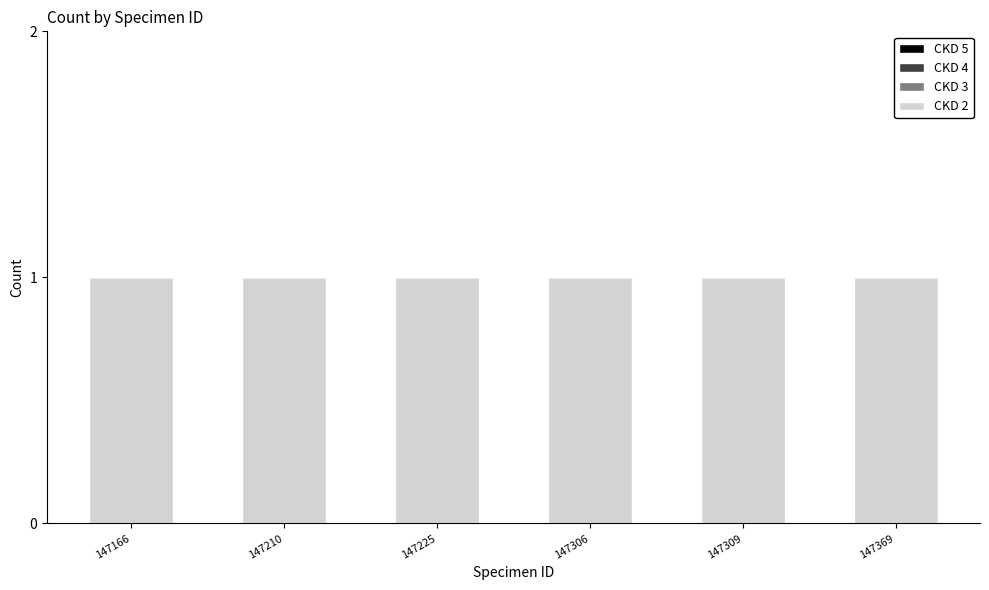

Reading left to right, extract all data points from this chart.

CKD 2: 147166=1	147210=1	147225=1	147306=1	147309=1	147369=1
CKD 3: 147166=0	147210=0	147225=0	147306=0	147309=0	147369=0
CKD 4: 147166=0	147210=0	147225=0	147306=0	147309=0	147369=0
CKD 5: 147166=0	147210=0	147225=0	147306=0	147309=0	147369=0